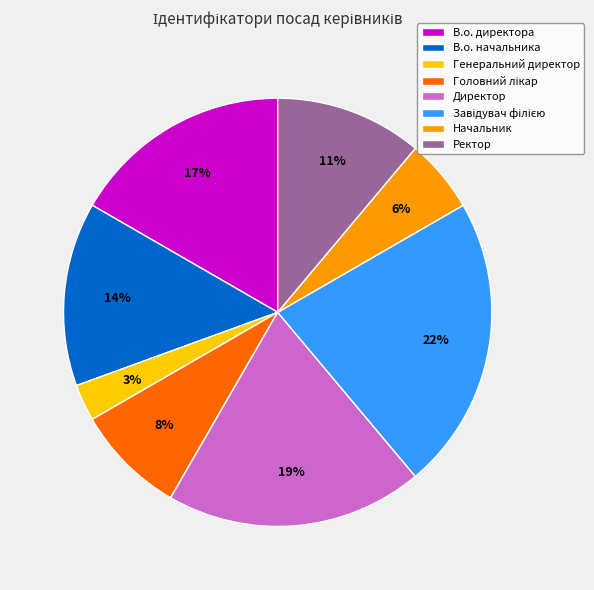

Is it true that В.о. директора is 9% of the pie?

False